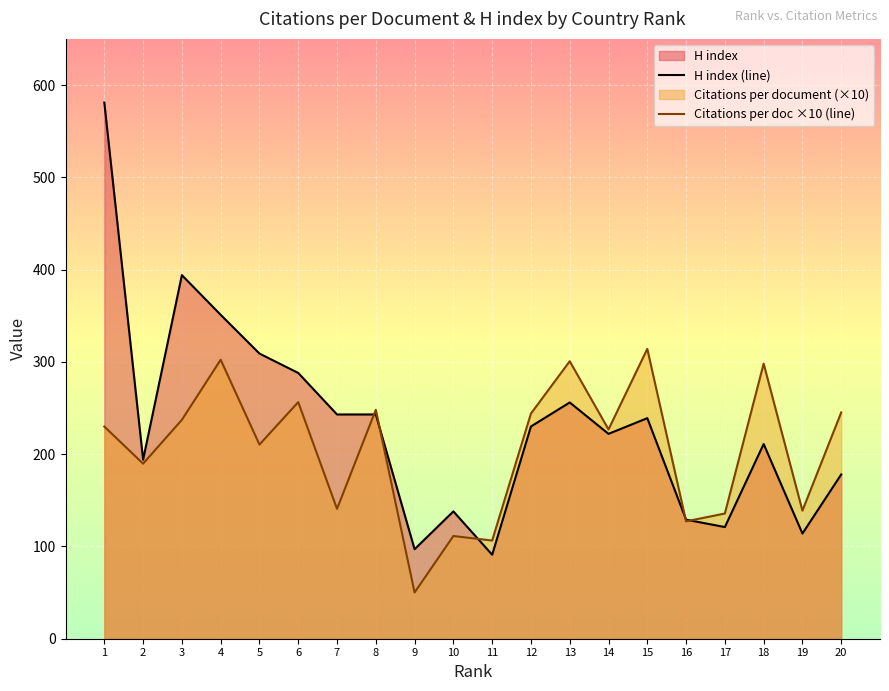

True or false: Citations per document has a value of 111.3 at 10.

True